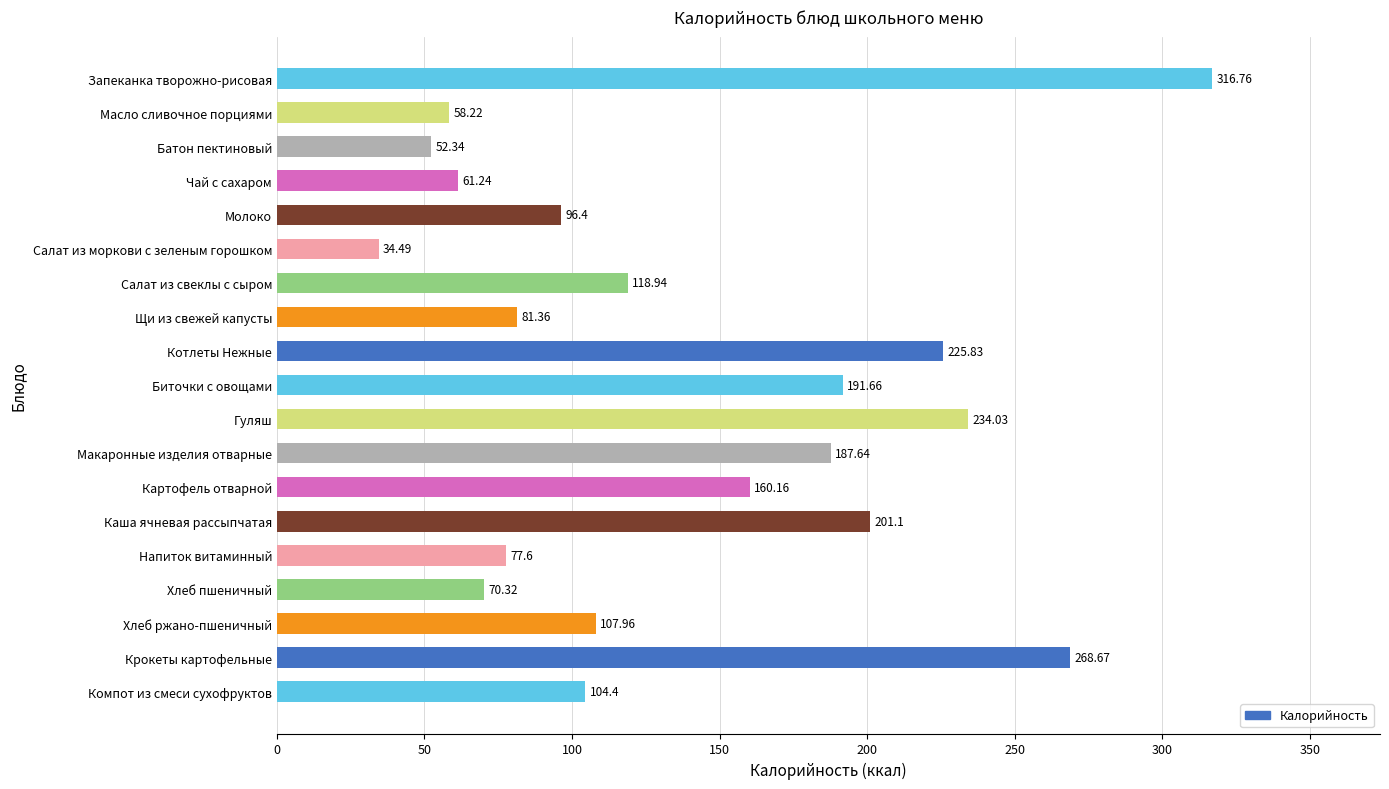

What is the greatest value displayed?

316.8